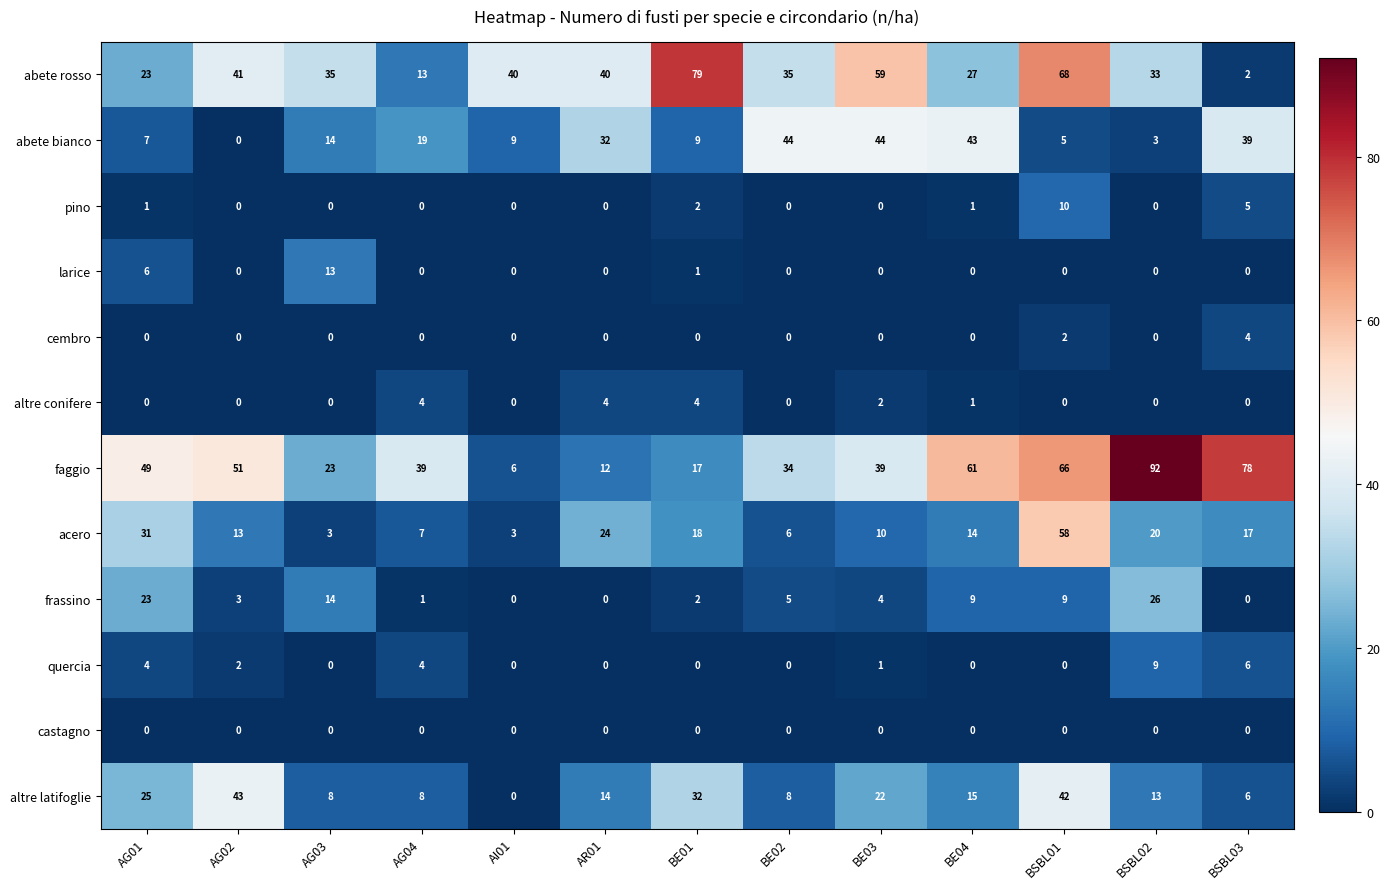

What is the difference between the maximum and second lowest values in the altre latifoglie series?

37